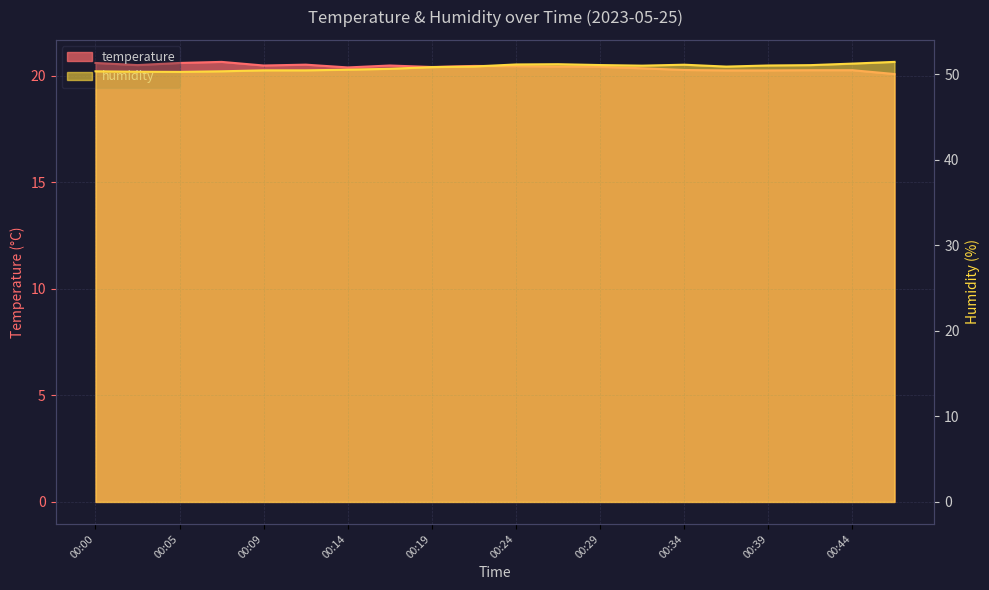

Rank the categories by humidity value from lowest to highest.

00:05, 00:02, 00:00, 00:07, 00:09, 00:12, 00:14, 00:17, 00:19, 00:36, 00:22, 00:32, 00:39, 00:41, 00:29, 00:34, 00:24, 00:27, 00:44, 00:46